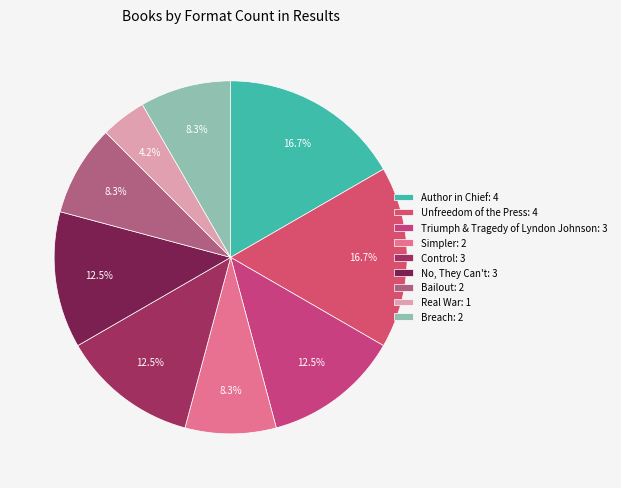

Between Author in Chief and Real War, which is larger?

Author in Chief